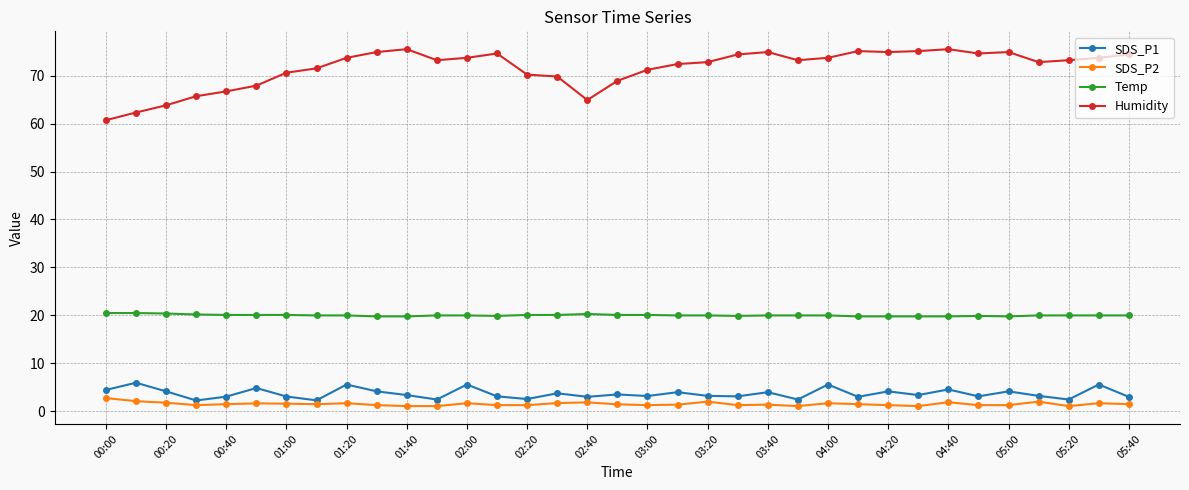

What is the lowest value of the Temp series?

19.8